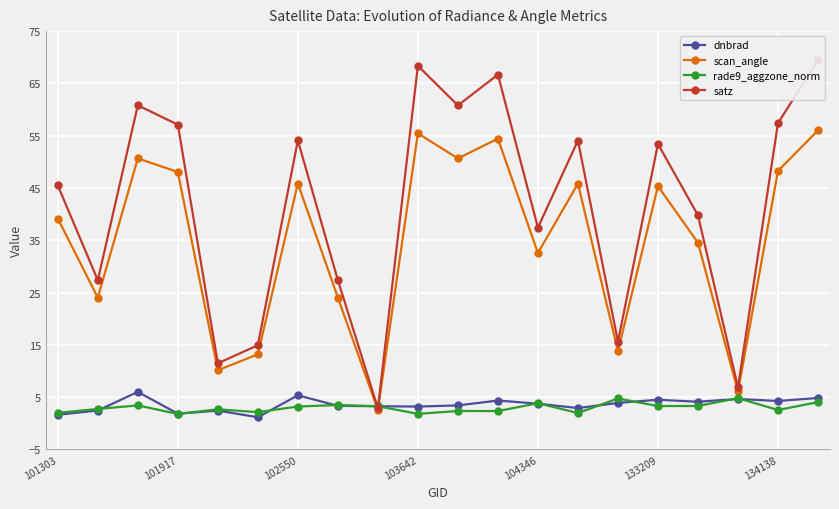

The scan_angle series shows 57.8 at 104346. True or false?

False